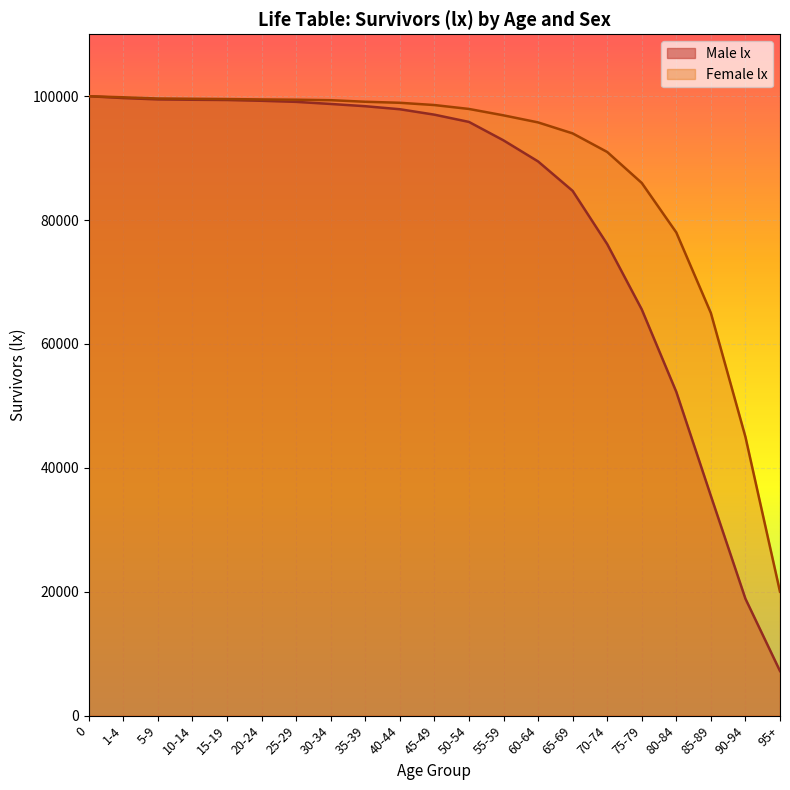

Reading left to right, transcribe all the data shown in this chart.

Male lx: 0=100000	1-4=99702	5-9=99489	10-14=99430	15-19=99392	20-24=99264	25-29=99090	30-34=98753	35-39=98388	40-44=97899	45-49=97023	50-54=95851	55-59=92873	60-64=89474	65-69=84720	70-74=76127	75-79=65584	80-84=52265	85-89=35475	90-94=18872	95+=7204
Female lx: 0=100000	1-4=99825	5-9=99633	10-14=99585	15-19=99542	20-24=99484	25-29=99439	30-34=99361	35-39=99106	40-44=98941	45-49=98576	50-54=97946	55-59=96913	60-64=95773	65-69=94000	70-74=91000	75-79=86000	80-84=78000	85-89=65000	90-94=45000	95+=20000